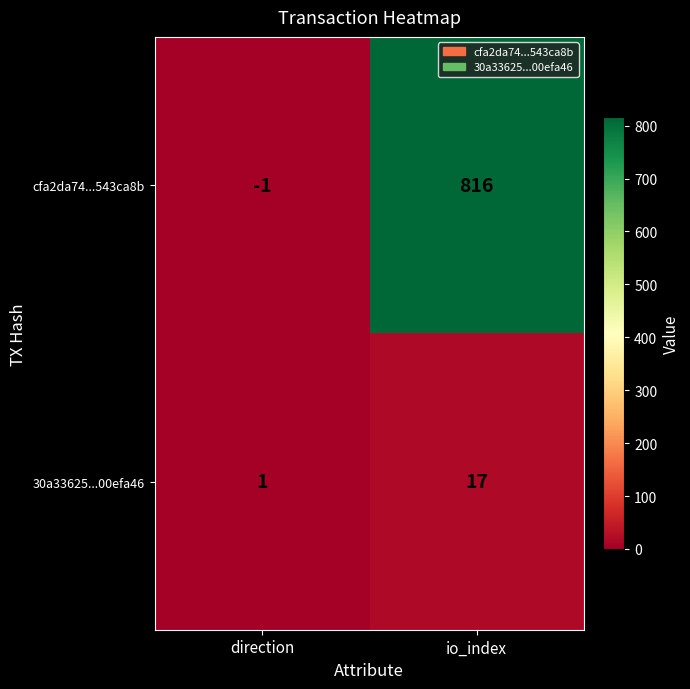

Is it true that cfa2da74...543ca8b equals 531 at io_index?

False